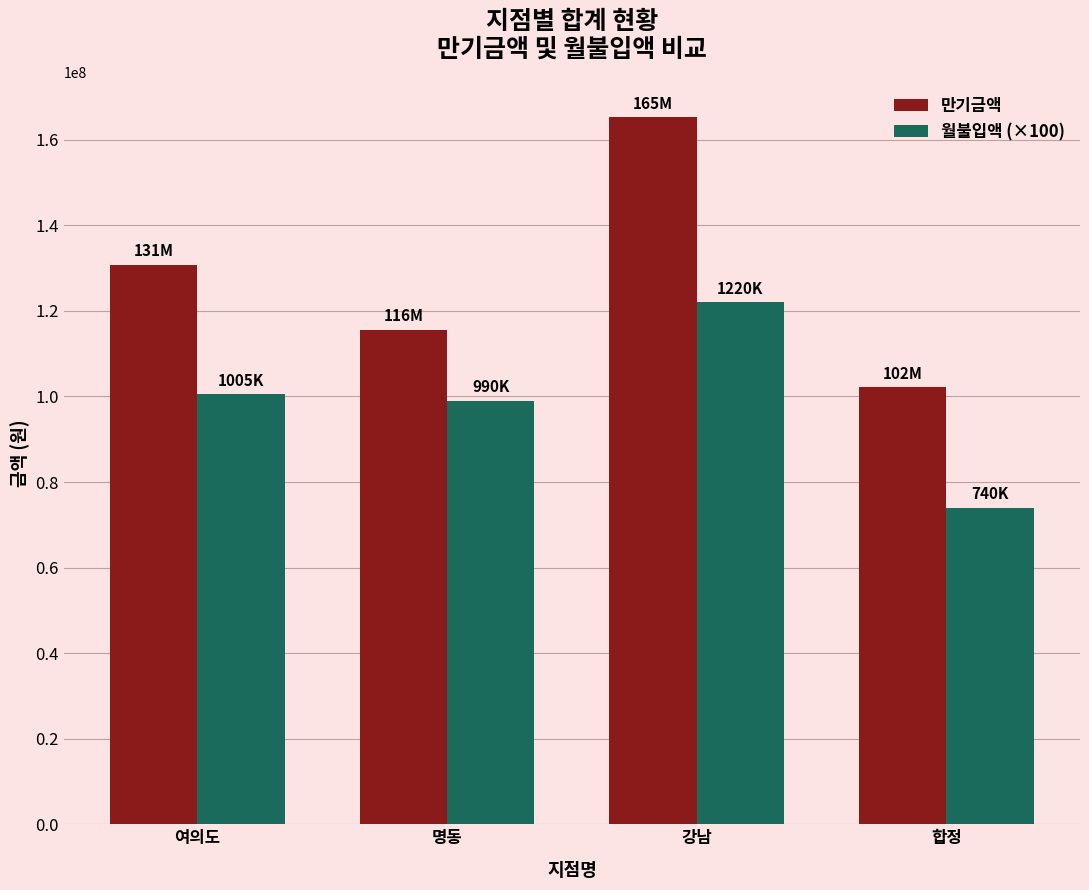

What is the spread (max minus min) of values at 여의도?

30330000